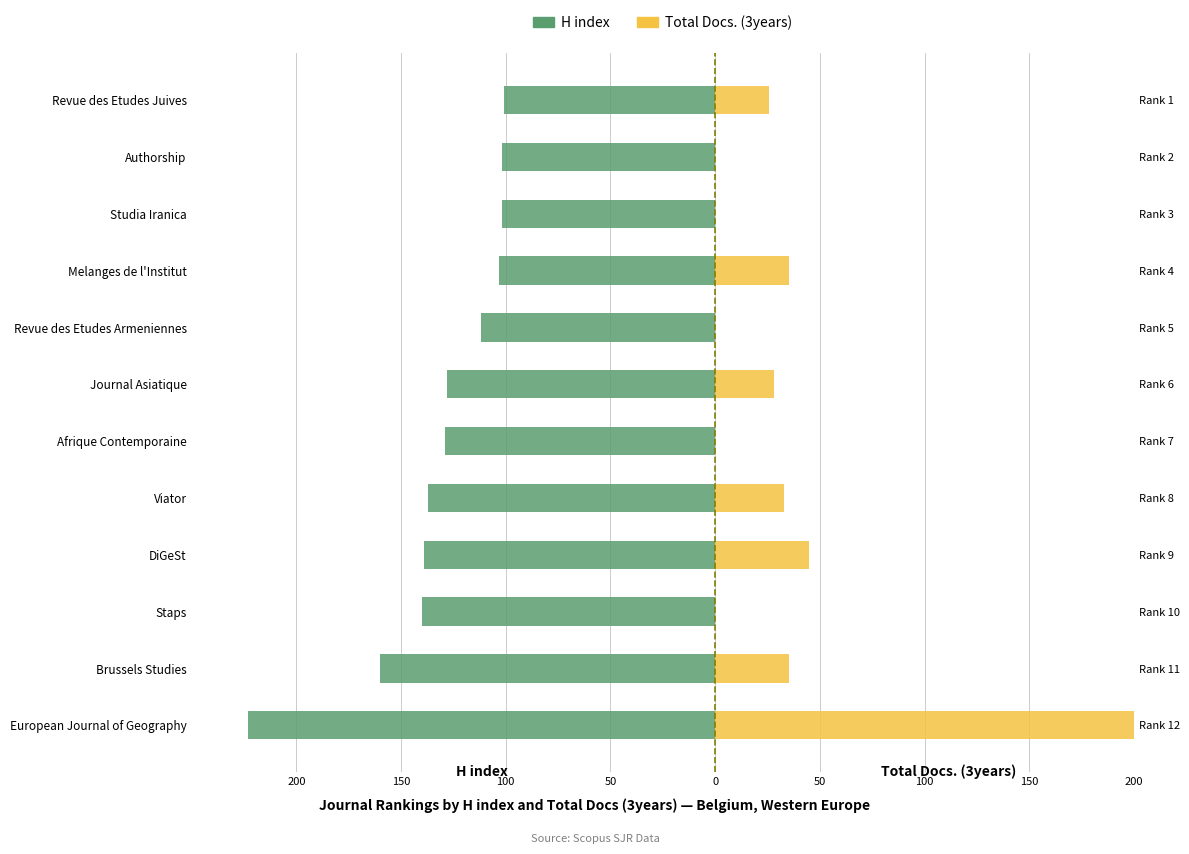

Is it true that Total Docs. (3years) equals -86.9 at Studia Iranica?

False